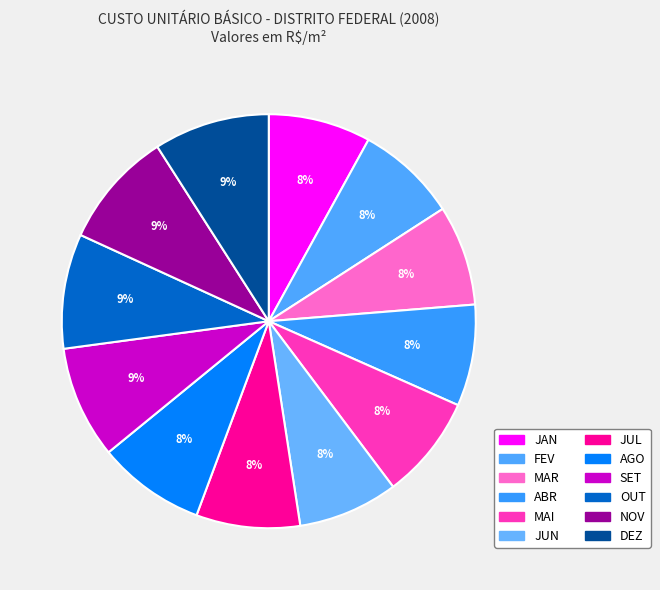

Approximately how many times larger is the value at JUL compared to ABR?

1.0